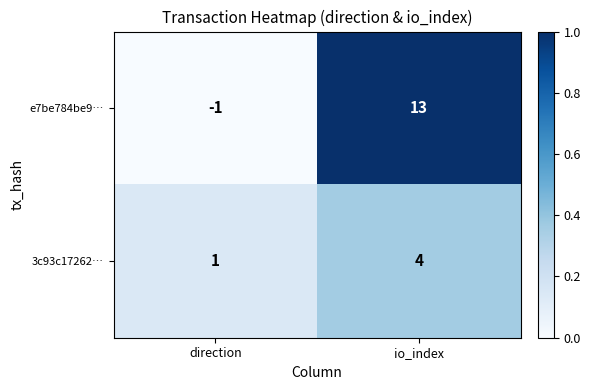

Is it true that 3c93c17262… equals 1 at direction?

True